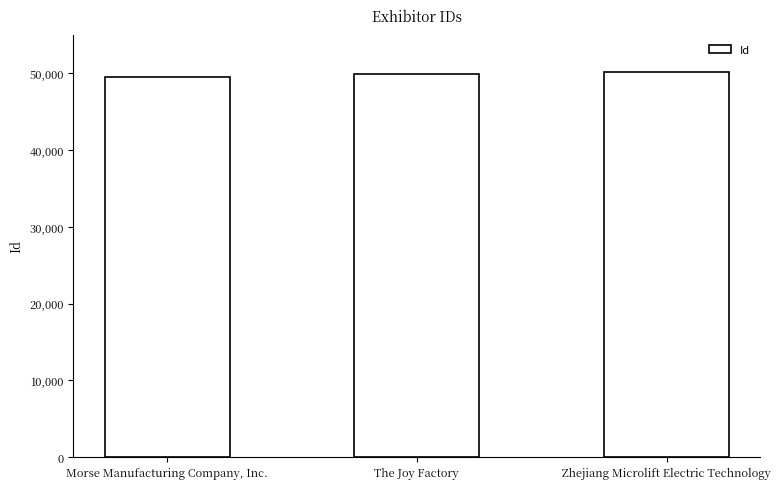

The chart shows a value of 11080 at Zhejiang Microlift Electric Technology. True or false?

False